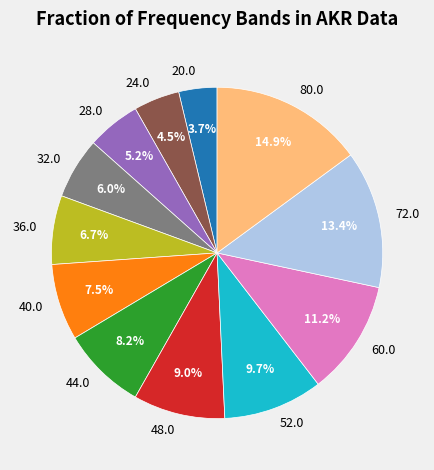

What is the total percentage of 60.0 and 72.0?

24.6%